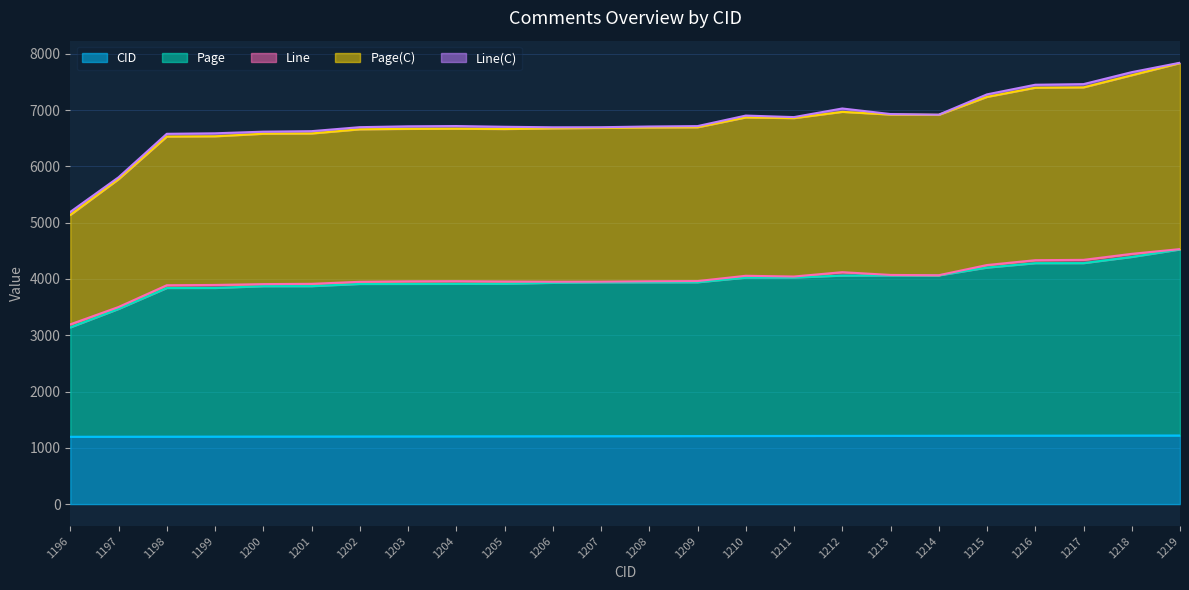

Does the chart display data point markers on the line(s)?

No